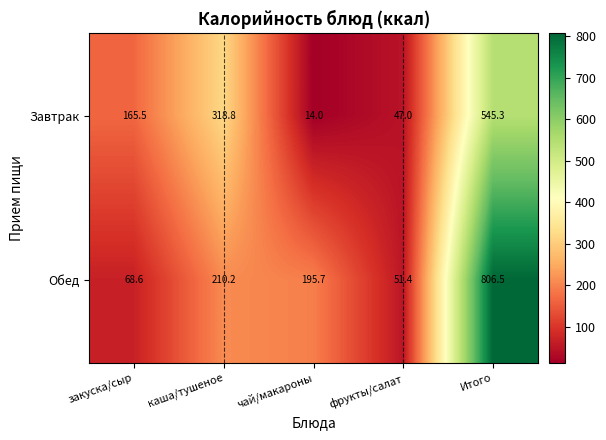

What is the minimum value shown in the chart?

14.0